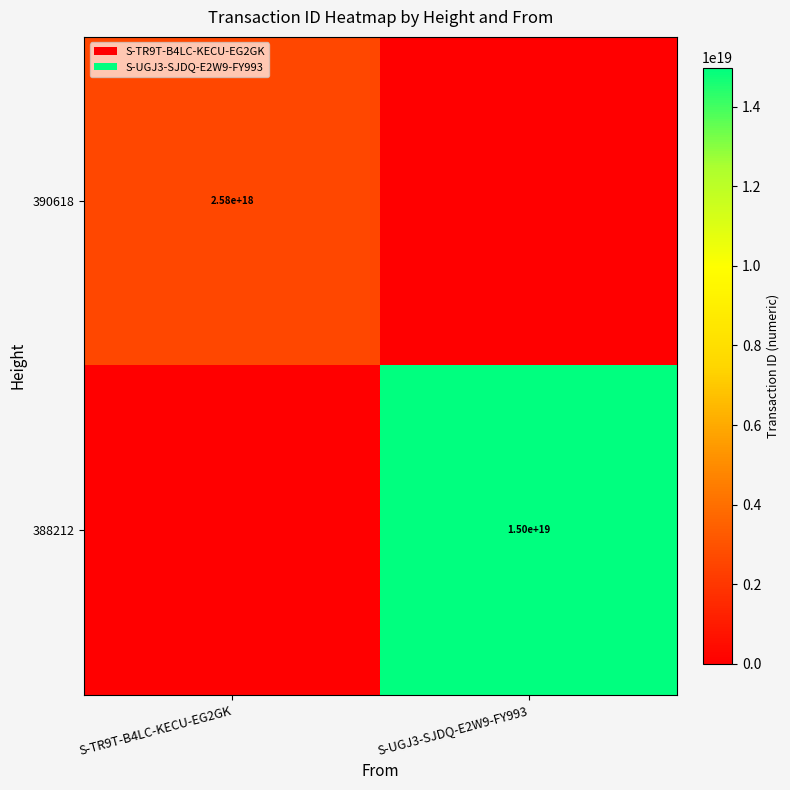

The 390618 series shows 3531637714254439936 at S-TR9T-B4LC-KECU-EG2GK. True or false?

False